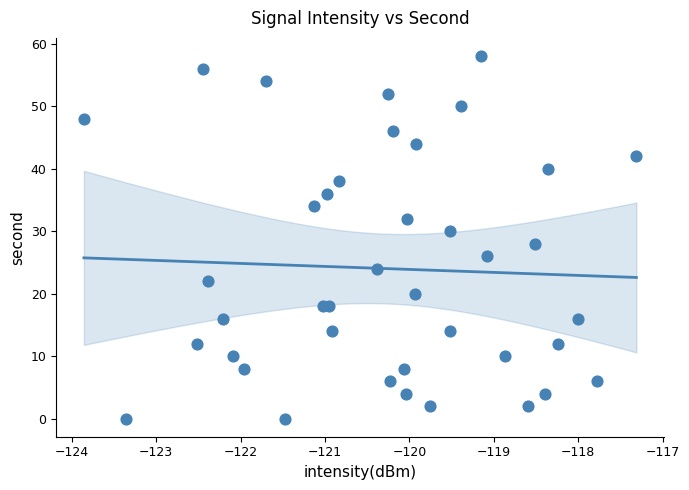

What is the range of Y values (max minus min)?

58